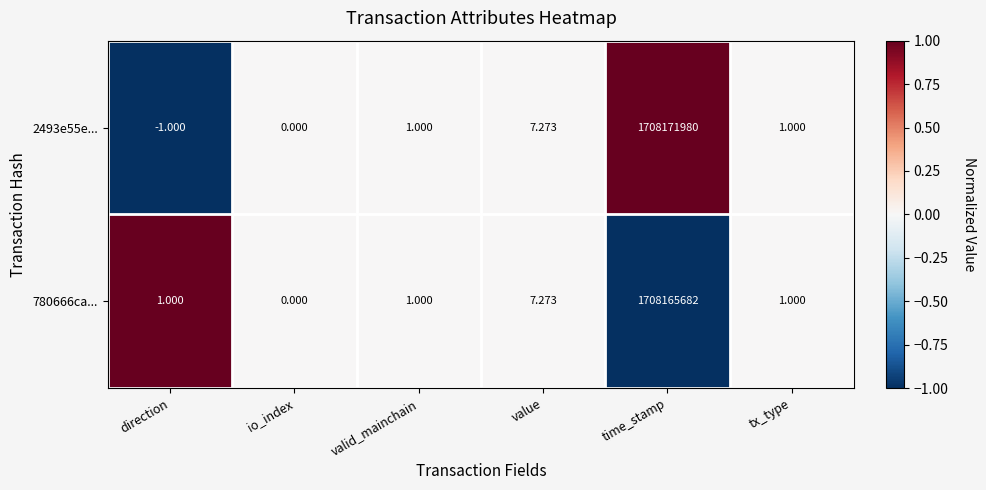

At which category is the sum across all series the highest?

time_stamp